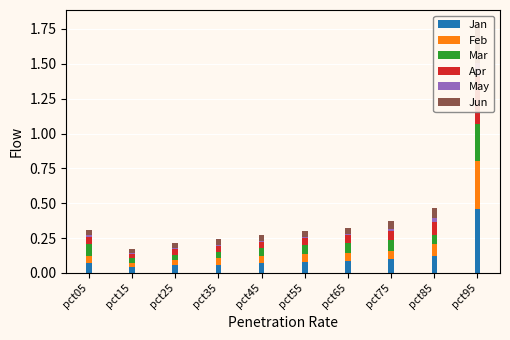

What is the value of the Jan bar at the 7th from the left?

0.1